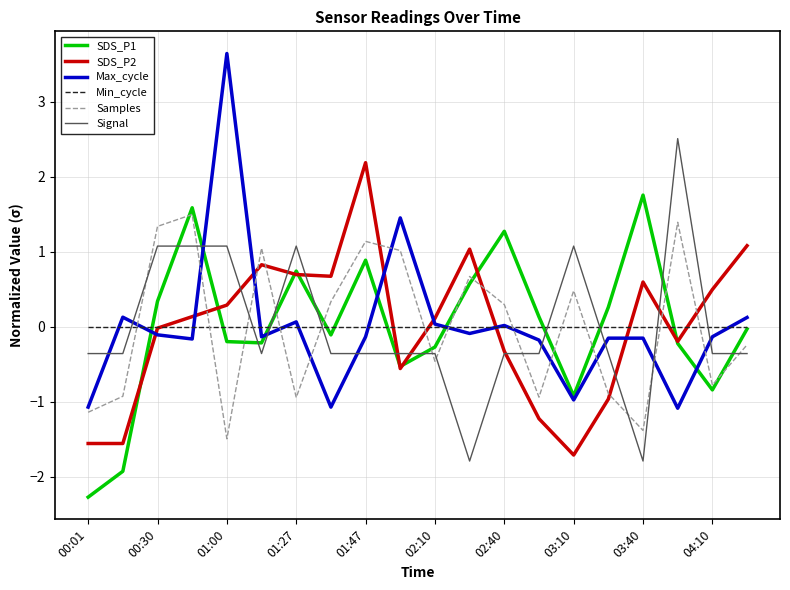

Which series ends up on top after the final intersection of Samples and Max_cycle?

Max_cycle